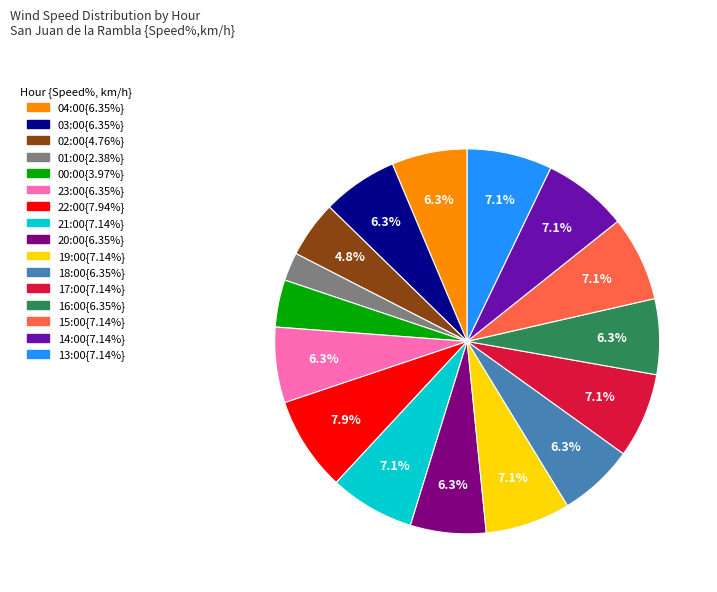

Is there any slice that represents more than half of the pie?

No